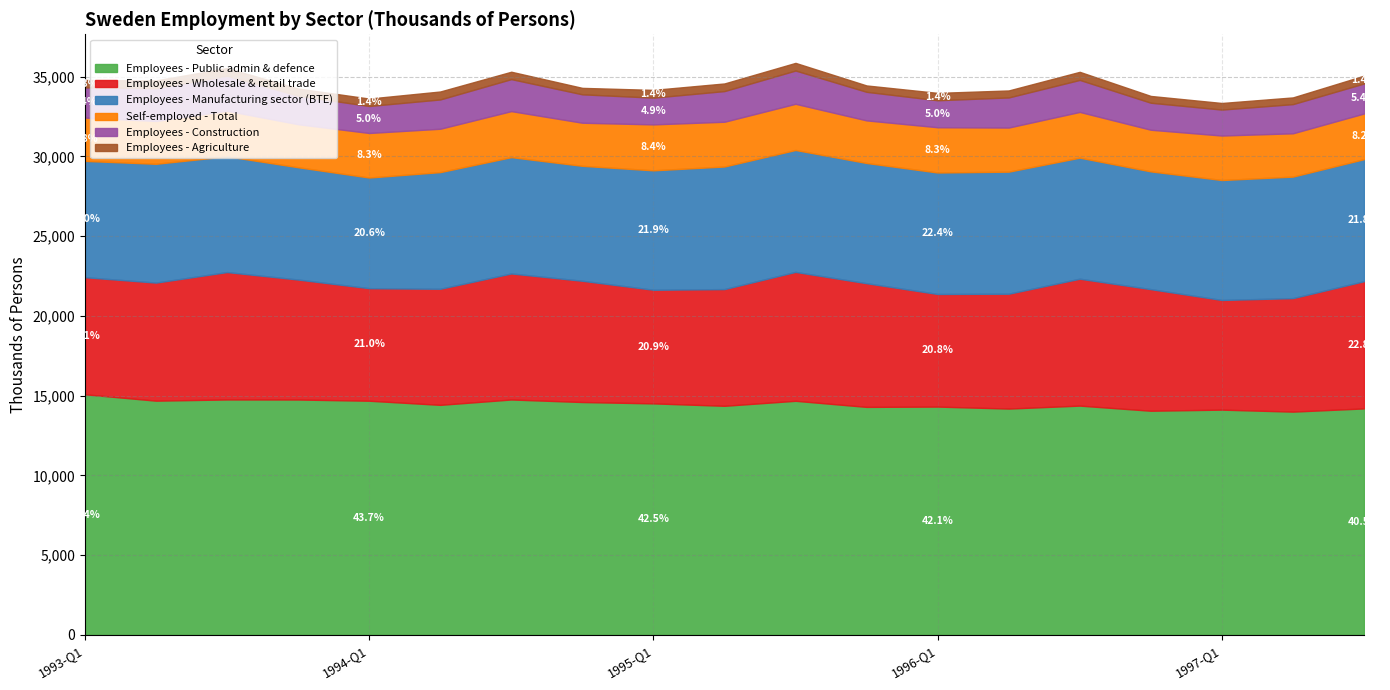

True or false: Employees - Wholesale & retail trade and Self-employed - Total cross at least once.

False